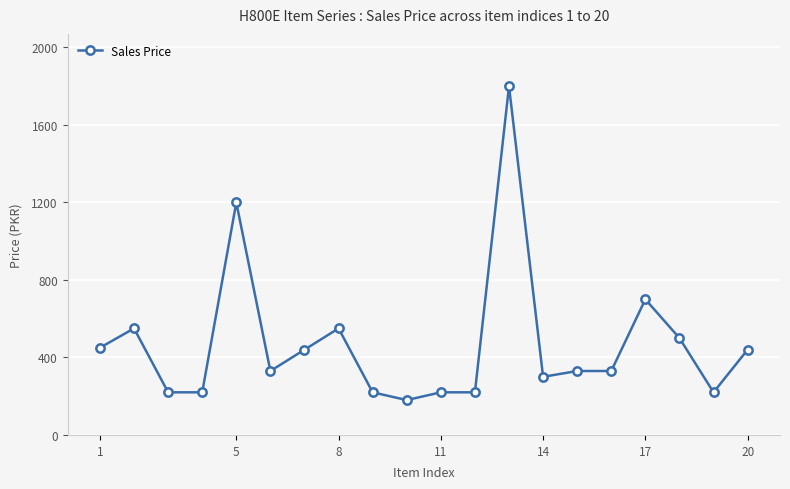

Does the chart have visible grid lines?

Yes